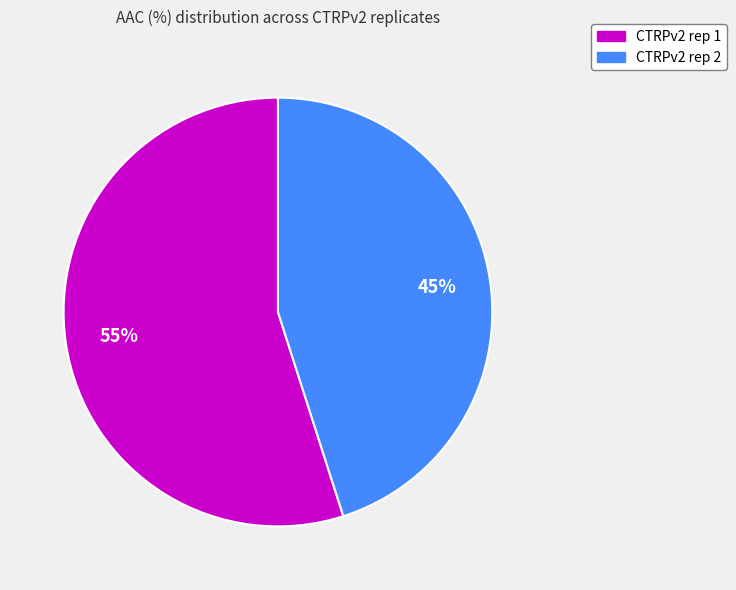

Rank the categories by value from highest to lowest.

CTRPv2 rep 1, CTRPv2 rep 2